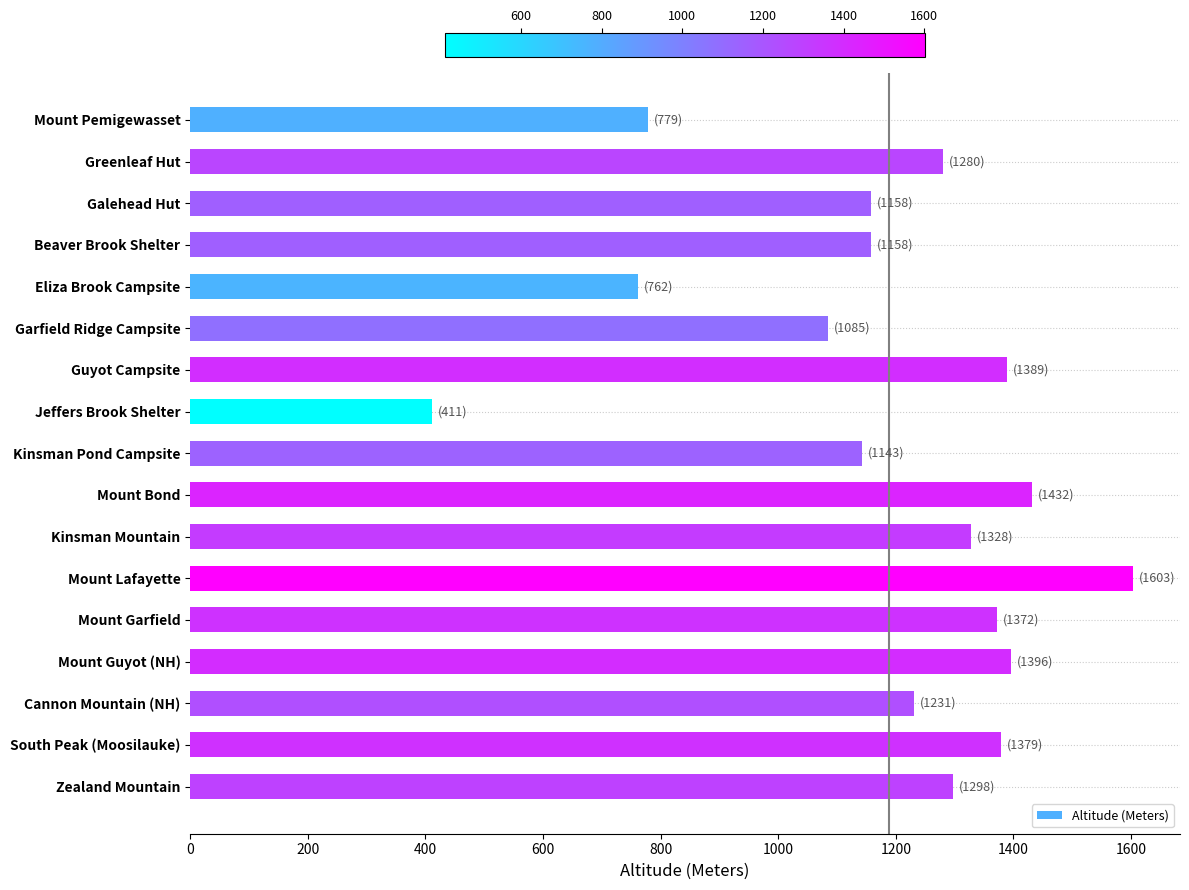

Is it true that the value at Mount Guyot (NH) is 1396?

True